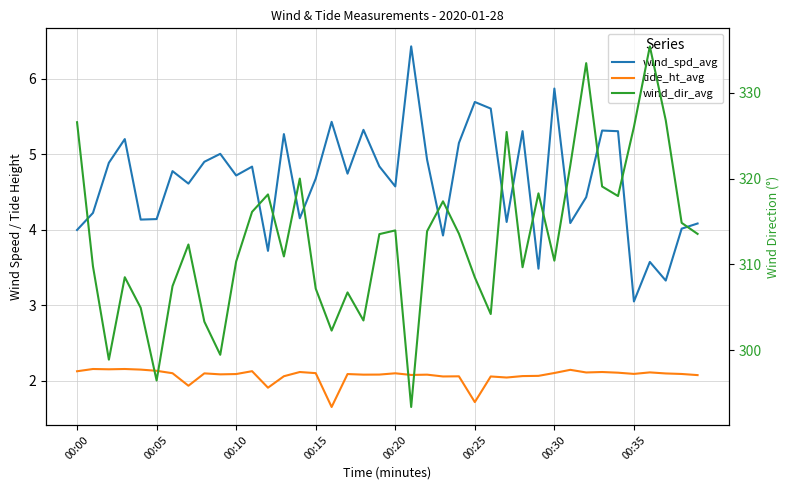

What value does the tide_ht_avg series have at 00:20?

2.1